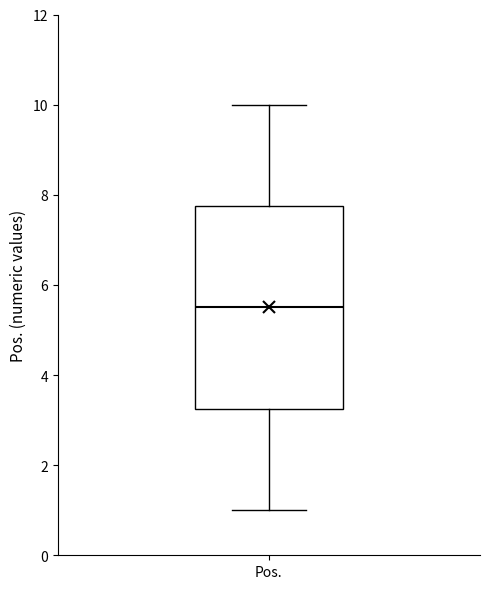

Where is the upper edge of the box for Pos. on the y-axis? The values are not printed on the chart, so give them approximately, as read against the axis.

7.8